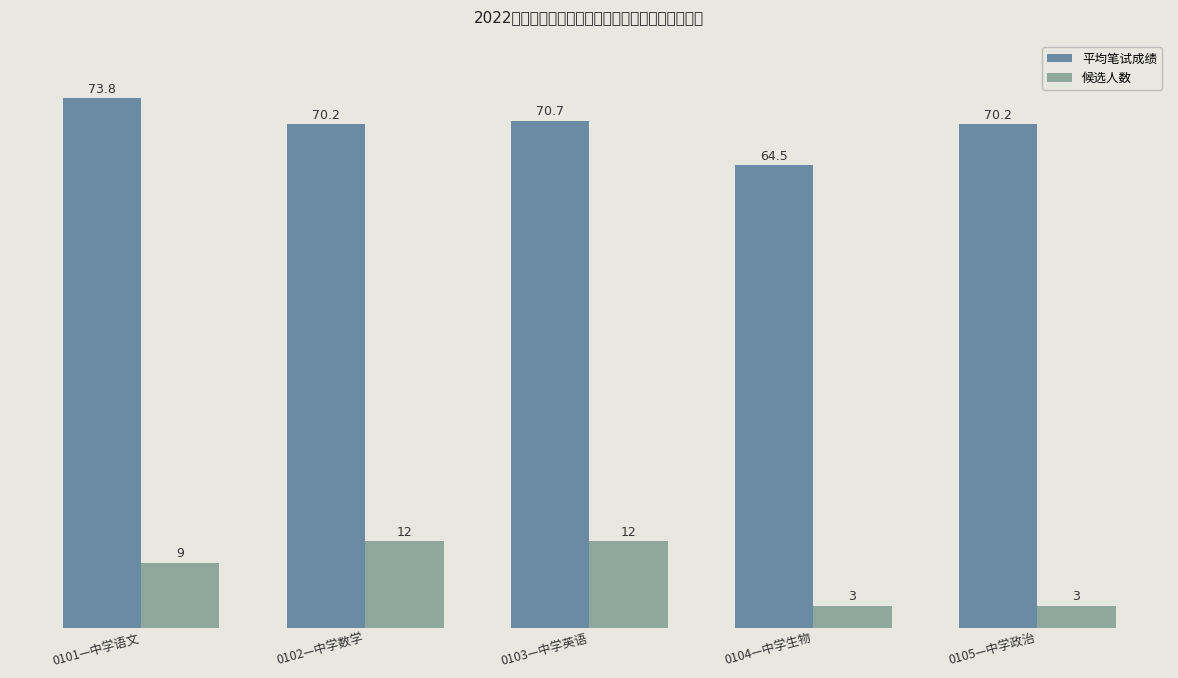

What is the smallest value displayed?

3.0